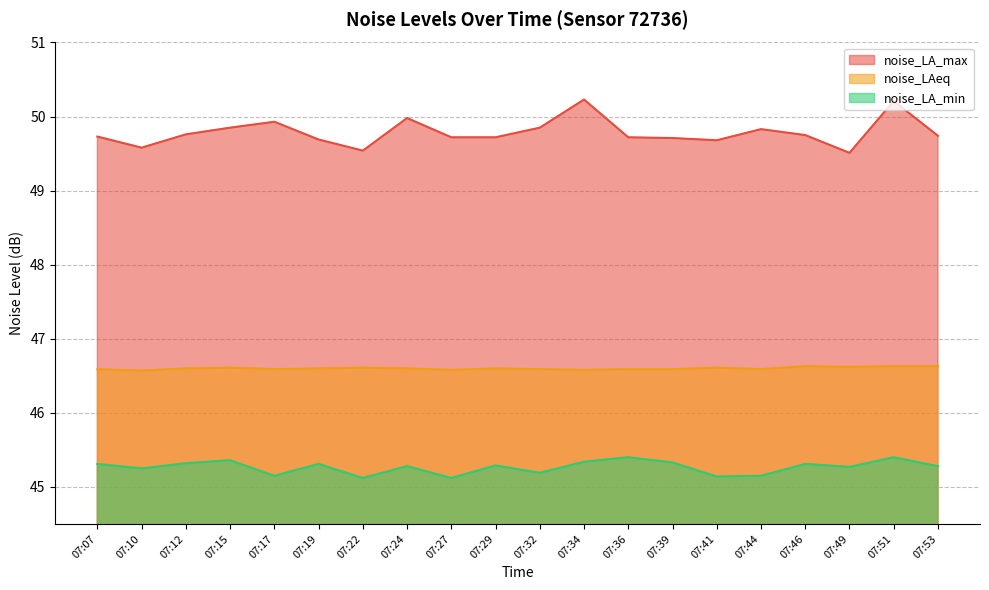

What is the value of the noise_LAeq point at the 7th from the left?

46.6